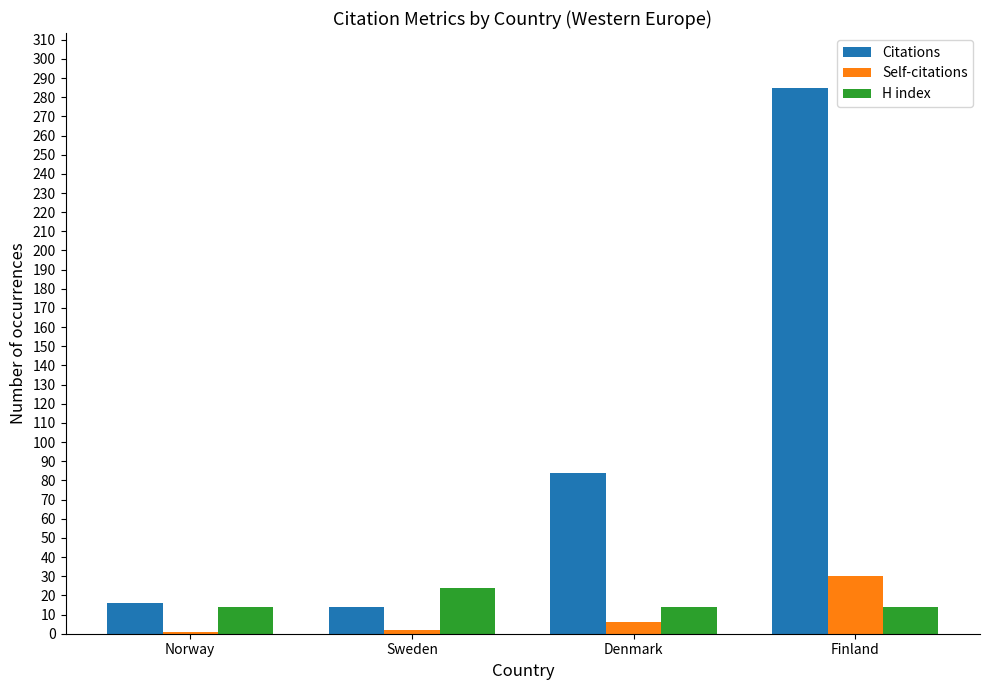

Read the H index value at Sweden, to the nearest 5.

25